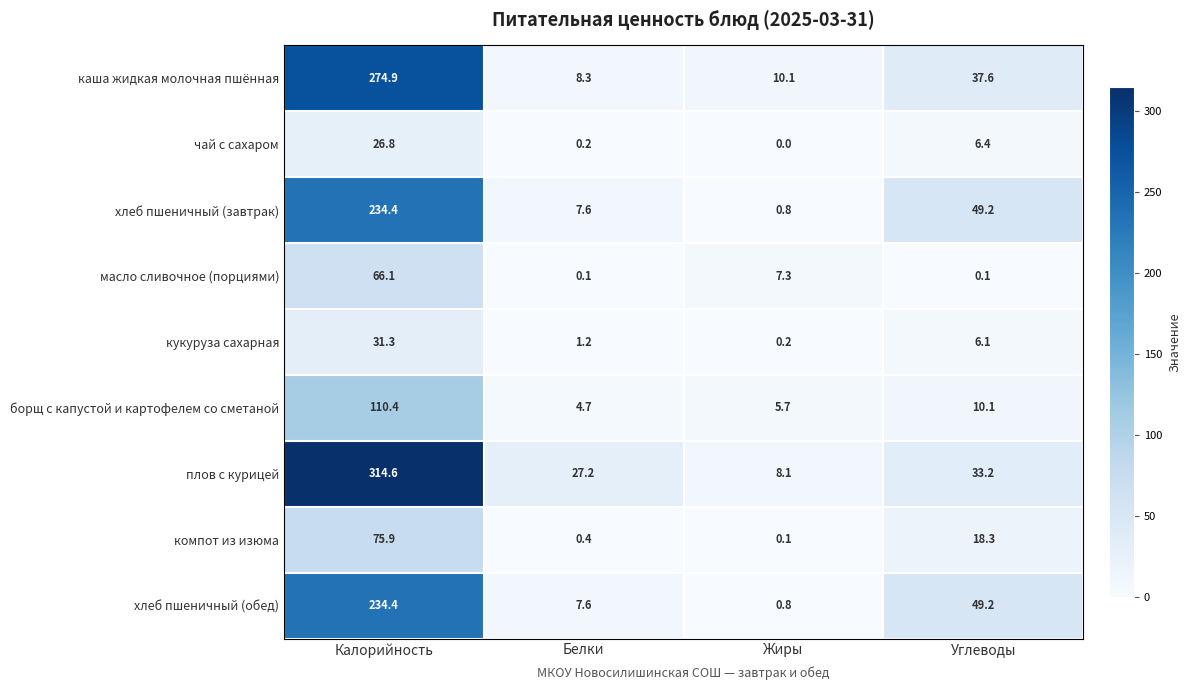

True or false: каша жидкая молочная пшённая has a value of 274.9 at Калорийность.

True